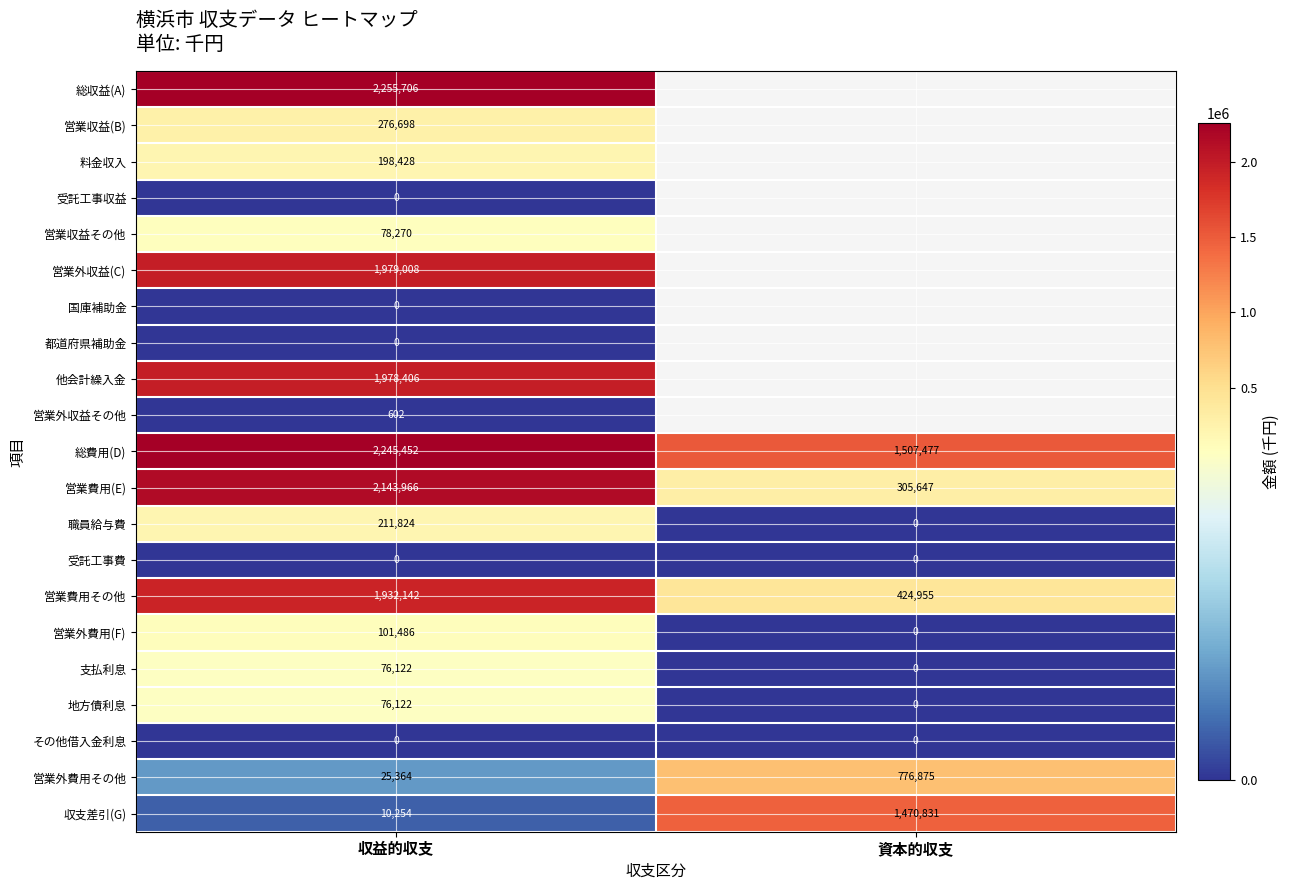

The 総収益(A) series shows 1216788.2 at 収益的収支. True or false?

False